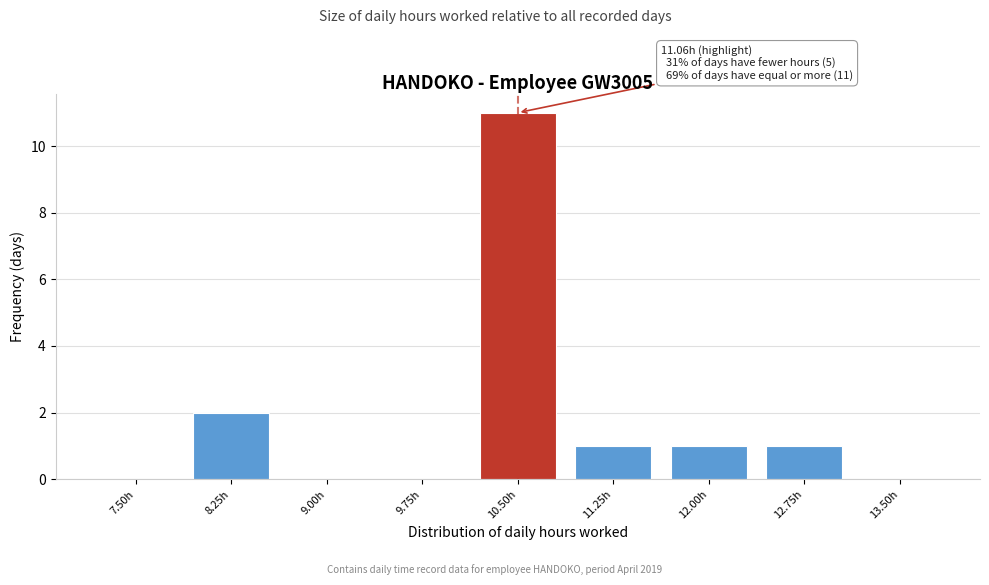

Reading left to right, transcribe all the data shown in this chart.

7.50h=0	8.25h=2	9.00h=0	9.75h=0	10.50h=11	11.25h=1	12.00h=1	12.75h=1	13.50h=0